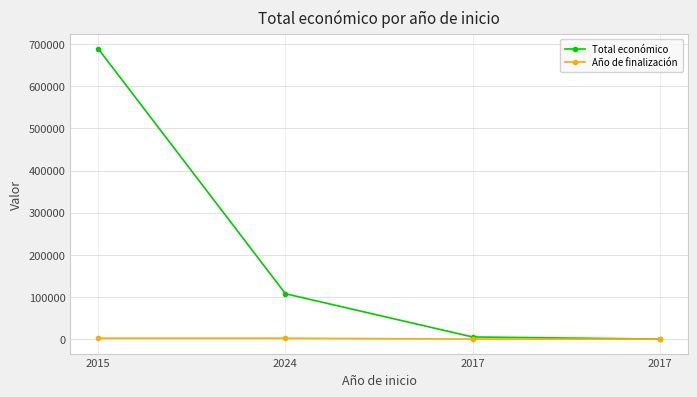

What is the difference between the maximum and minimum values in the Año de finalización series?

2027